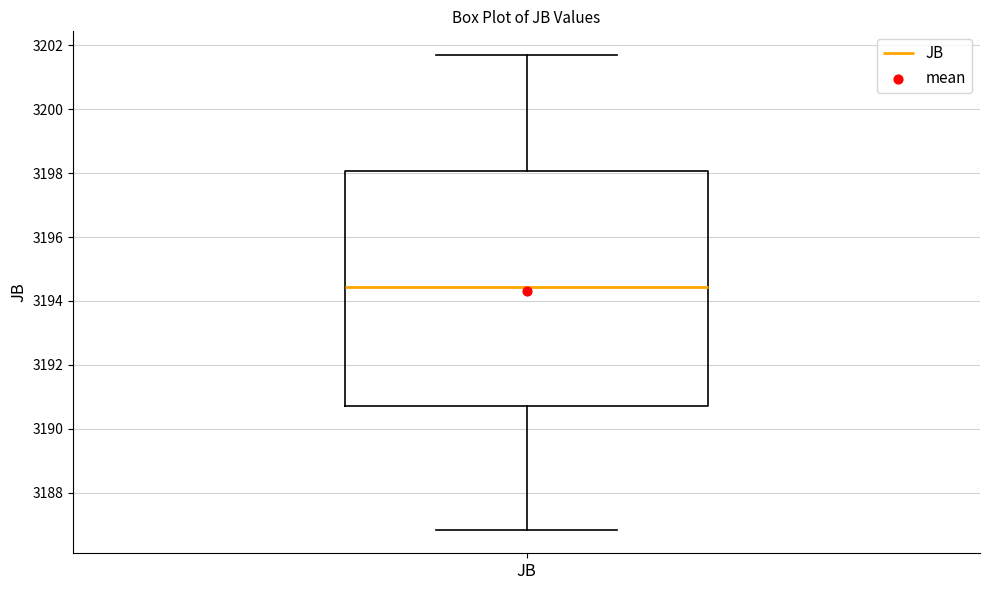

Read this box plot against the y-axis: the position of the median line, the range covered by the box, and the ends of both whiskers. The values are not printed on the chart, so give them approximately, as read against the axis.

median 3194.4, box 3190.8 to 3198.0, whiskers 3186.8 to 3201.8